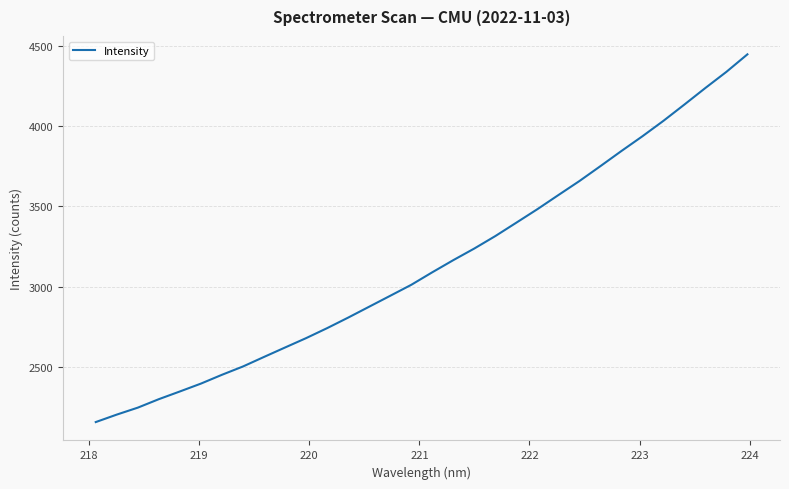

What is the maximum value shown in the chart?

4449.7